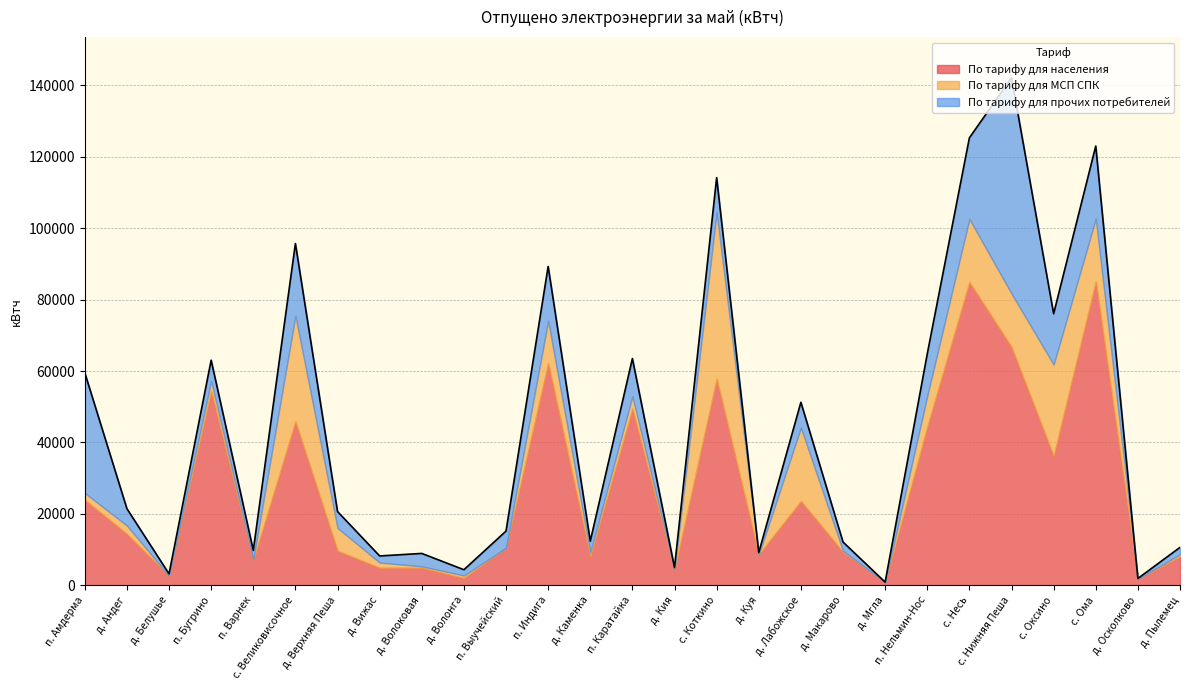

Reading left to right, extract all data points from this chart.

По тарифу для населения: 23952	14371	2632	54438	7008	45890	9649	4913	4911	2034	10495	62189	8050	49448	4298	57821	8606	23591	9296	864	44383	84931	66710	36186	85118	1816	8065
По тарифу для МСП СПК: 1908	2354	0	2817	186	29616	6399	1460	410	717	0	11888	1134	3460	121	46609	0	20562	361	0	8676	17645	14985	25625	17576	0	607
По тарифу для прочих потребителей: 33664	4736	573	5791	2590	20206	4594	1844	3604	1609	4686	15221	3182	10585	545	9728	556	7099	2459	15	11750	22729	60447	14248	20313	92	1948